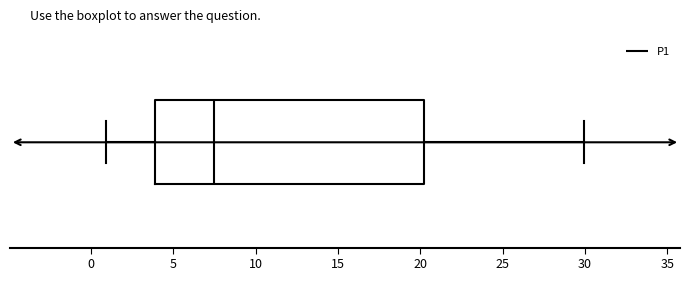

Where is the left edge of the box on the x-axis? The values are not printed on the chart, so give them approximately, as read against the axis.

4.0